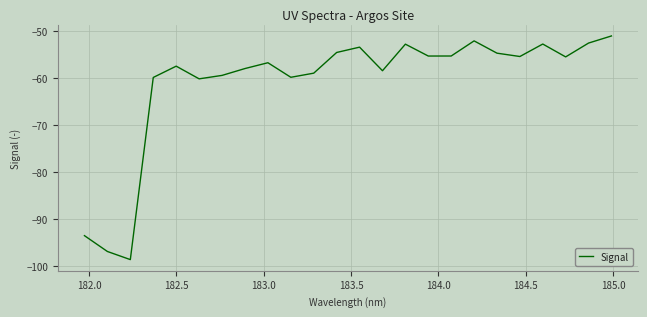

What is the minimum value shown in the chart?

-98.7